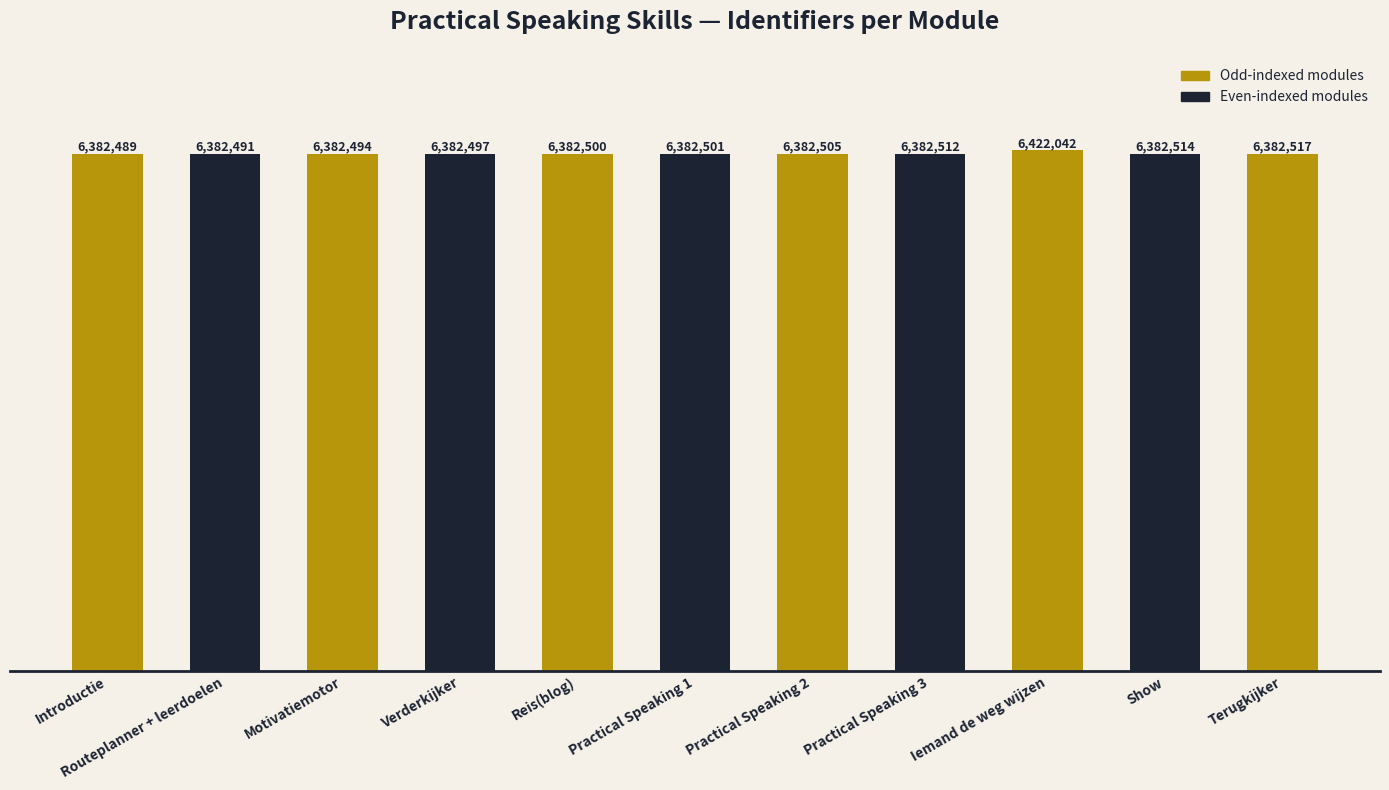

What is the greatest value displayed?

6422042